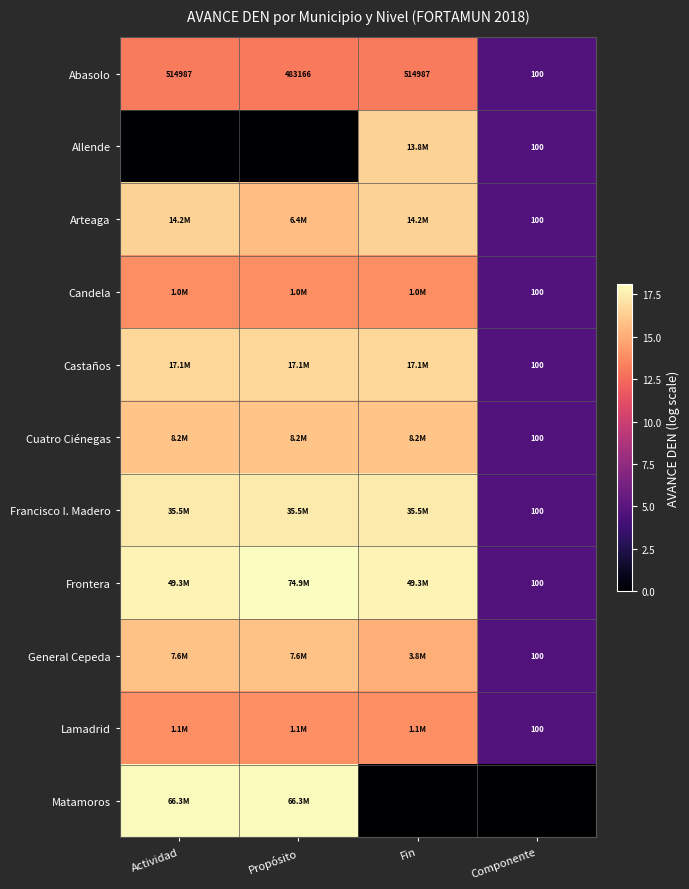

At which label is Abasolo closest to 257543?

Propósito